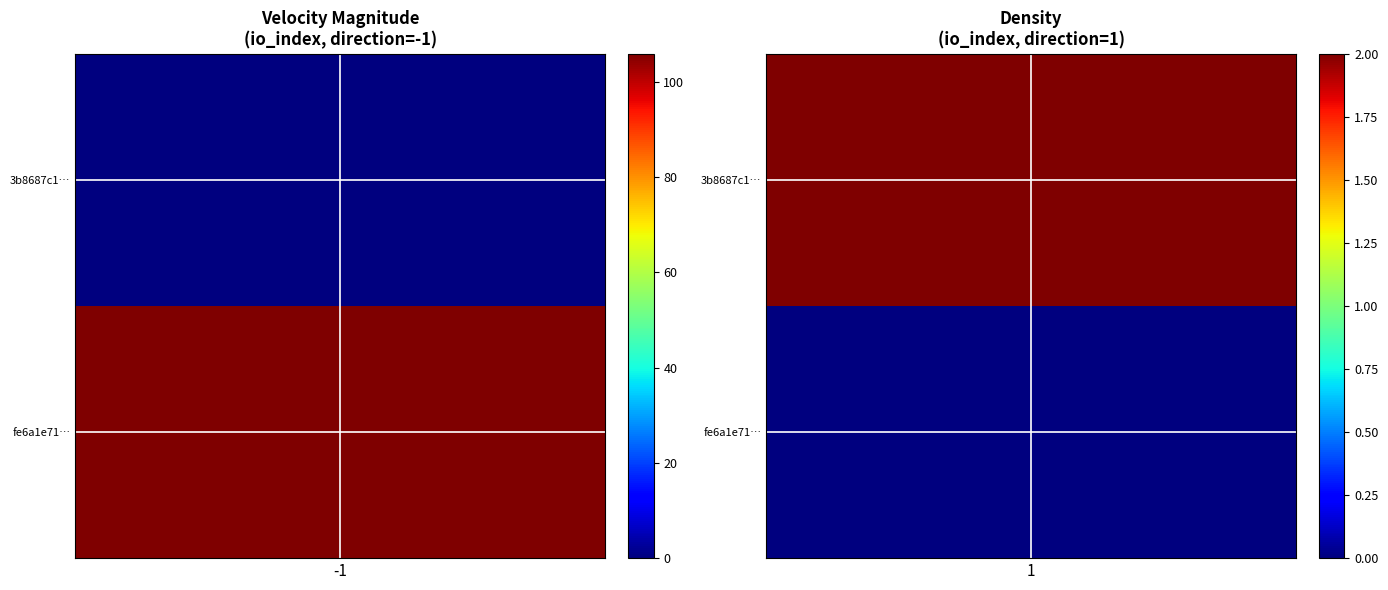

What is the sum of the 3b8687c1d555d325633d386b41af1cea3902064 values at direction and io_index?

3